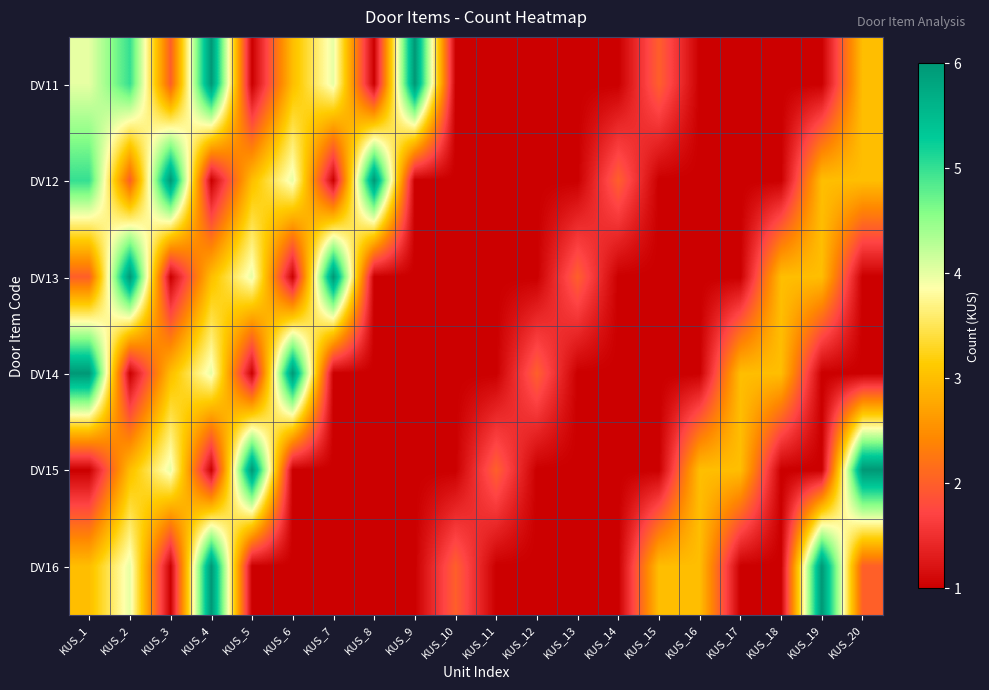

Reading left to right, extract all data points from this chart.

DV11: KUS_1=4	KUS_2=5	KUS_3=2	KUS_4=6	KUS_5=1	KUS_6=3	KUS_7=4	KUS_8=1	KUS_9=6	KUS_10=1	KUS_11=1	KUS_12=1	KUS_13=1	KUS_14=1	KUS_15=2	KUS_16=1	KUS_17=1	KUS_18=1	KUS_19=1	KUS_20=3
DV12: KUS_1=5	KUS_2=2	KUS_3=6	KUS_4=1	KUS_5=3	KUS_6=4	KUS_7=1	KUS_8=6	KUS_9=1	KUS_10=1	KUS_11=1	KUS_12=1	KUS_13=1	KUS_14=2	KUS_15=1	KUS_16=1	KUS_17=1	KUS_18=1	KUS_19=3	KUS_20=3
DV13: KUS_1=2	KUS_2=6	KUS_3=1	KUS_4=3	KUS_5=4	KUS_6=1	KUS_7=6	KUS_8=1	KUS_9=1	KUS_10=1	KUS_11=1	KUS_12=1	KUS_13=2	KUS_14=1	KUS_15=1	KUS_16=1	KUS_17=1	KUS_18=3	KUS_19=3	KUS_20=1
DV14: KUS_1=6	KUS_2=1	KUS_3=3	KUS_4=4	KUS_5=1	KUS_6=6	KUS_7=1	KUS_8=1	KUS_9=1	KUS_10=1	KUS_11=1	KUS_12=2	KUS_13=1	KUS_14=1	KUS_15=1	KUS_16=1	KUS_17=3	KUS_18=3	KUS_19=1	KUS_20=1
DV15: KUS_1=1	KUS_2=3	KUS_3=4	KUS_4=1	KUS_5=6	KUS_6=1	KUS_7=1	KUS_8=1	KUS_9=1	KUS_10=1	KUS_11=2	KUS_12=1	KUS_13=1	KUS_14=1	KUS_15=1	KUS_16=3	KUS_17=3	KUS_18=1	KUS_19=1	KUS_20=6
DV16: KUS_1=3	KUS_2=4	KUS_3=1	KUS_4=6	KUS_5=1	KUS_6=1	KUS_7=1	KUS_8=1	KUS_9=1	KUS_10=2	KUS_11=1	KUS_12=1	KUS_13=1	KUS_14=1	KUS_15=3	KUS_16=3	KUS_17=1	KUS_18=1	KUS_19=6	KUS_20=2